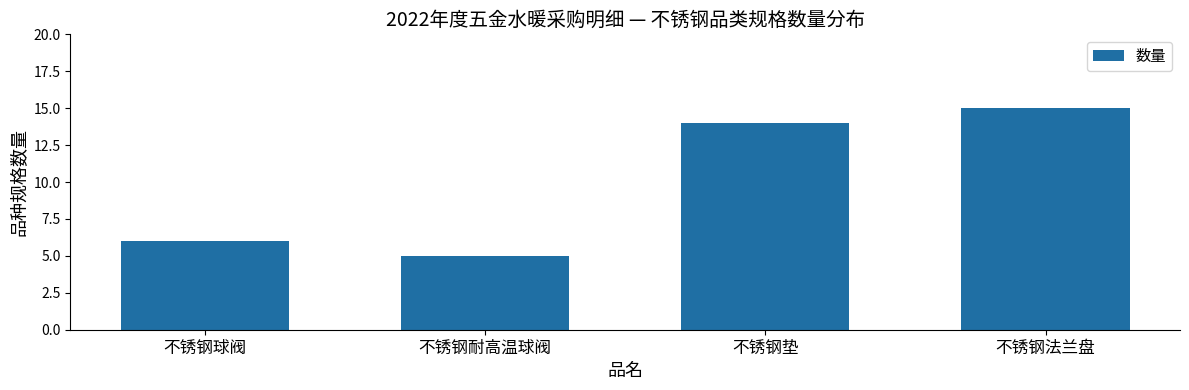

Is it true that the value at 不锈钢法兰盘 is 15?

True